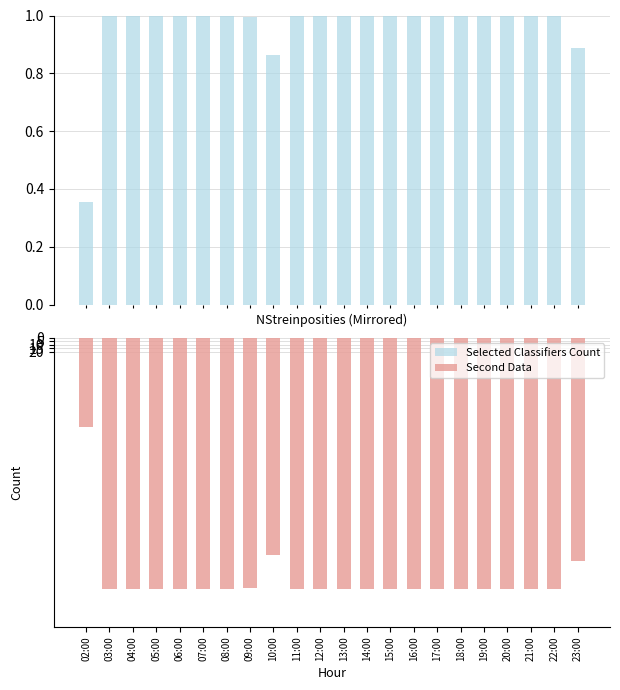

Reading left to right, list all the values displayed in this chart.

Selected Classifiers Count: 02:00=0.4	03:00=1.0	04:00=1.0	05:00=1.0	06:00=1.0	07:00=1.0	08:00=1.0	09:00=1.0	10:00=0.9	11:00=1.0	12:00=1.0	13:00=1.0	14:00=1.0	15:00=1.0	16:00=1.0	17:00=1.0	18:00=1.0	19:00=1.0	20:00=1.0	21:00=1.0	22:00=1.0	23:00=0.9
Second Data: 02:00=-128.0	03:00=-360.0	04:00=-360.0	05:00=-360.0	06:00=-360.0	07:00=-360.0	08:00=-360.0	09:00=-358.0	10:00=-311.0	11:00=-360.0	12:00=-360.0	13:00=-360.0	14:00=-360.0	15:00=-360.0	16:00=-360.0	17:00=-360.0	18:00=-359.0	19:00=-360.0	20:00=-360.0	21:00=-360.0	22:00=-360.0	23:00=-320.0